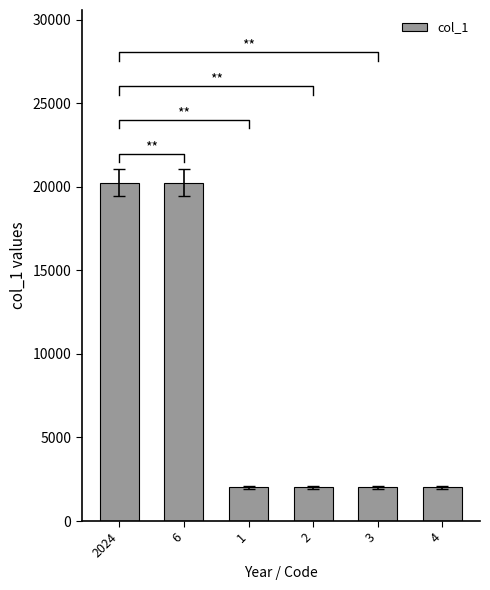

What is the sum of all values?

48575